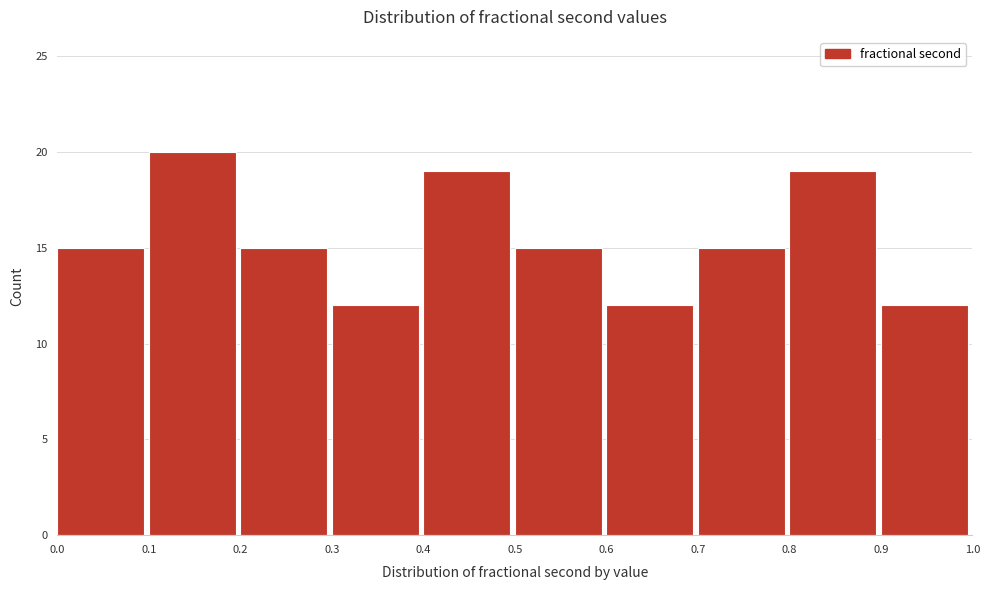

What is the height of the bar covering 0.0 to 0.1 on the x-axis? The values are not printed on the chart, so give them approximately, as read against the axis.

15